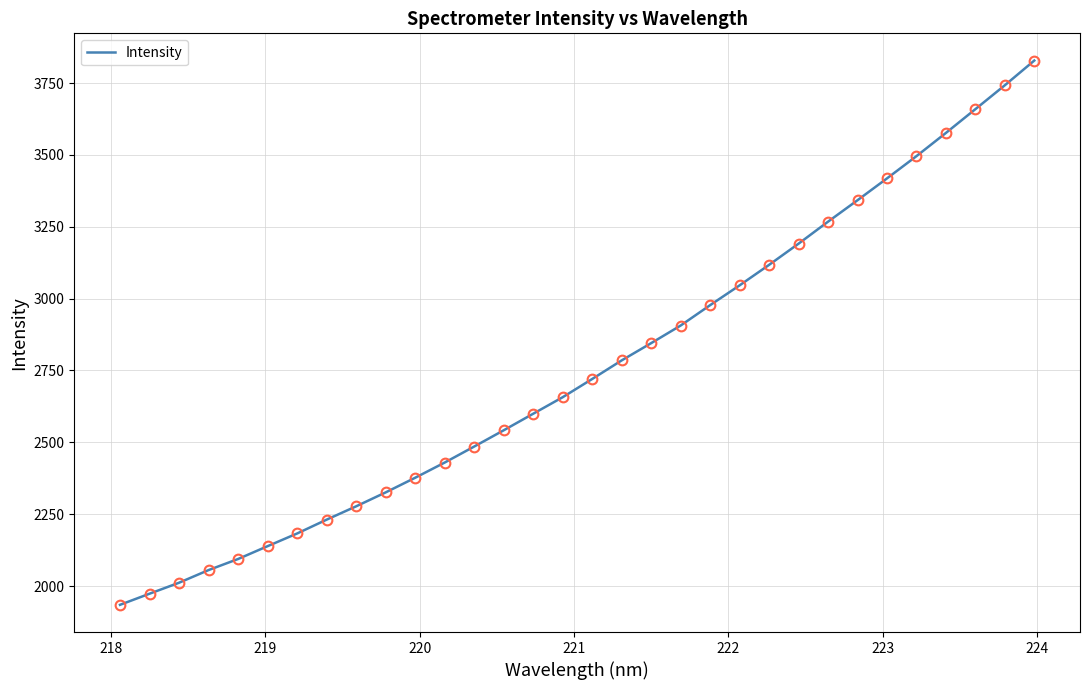

What is the difference between the maximum and minimum values?

1893.5